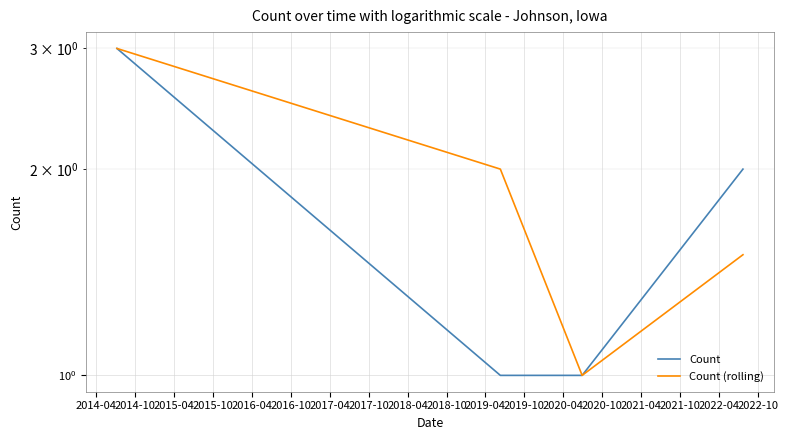

Between 2014-04 and 2014-10, which is larger?

2014-04